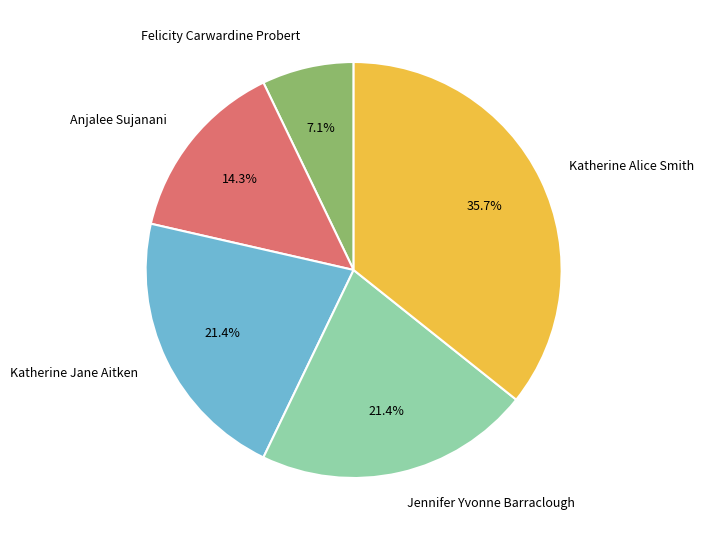

What is the smallest slice in the pie chart?

Felicity Carwardine Probert